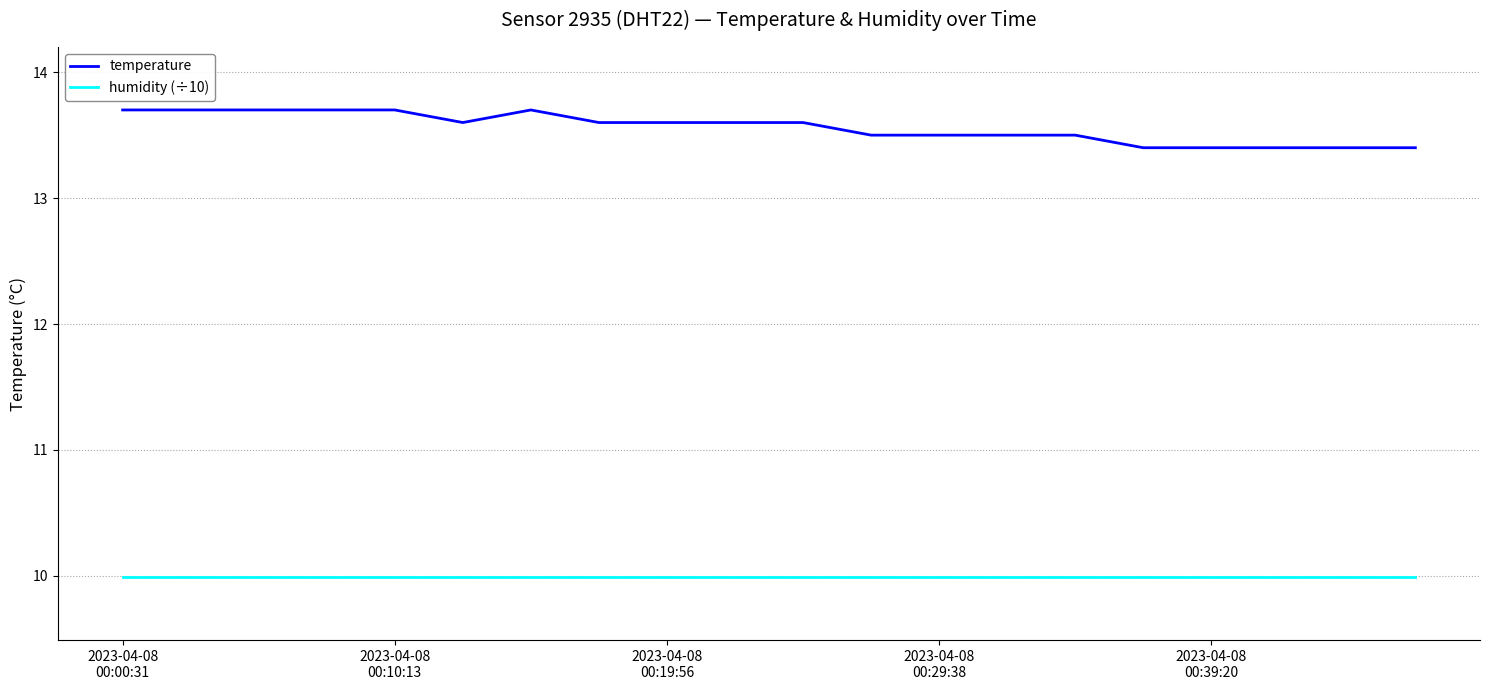

True or false: humidity (÷10) and temperature cross at least once.

False